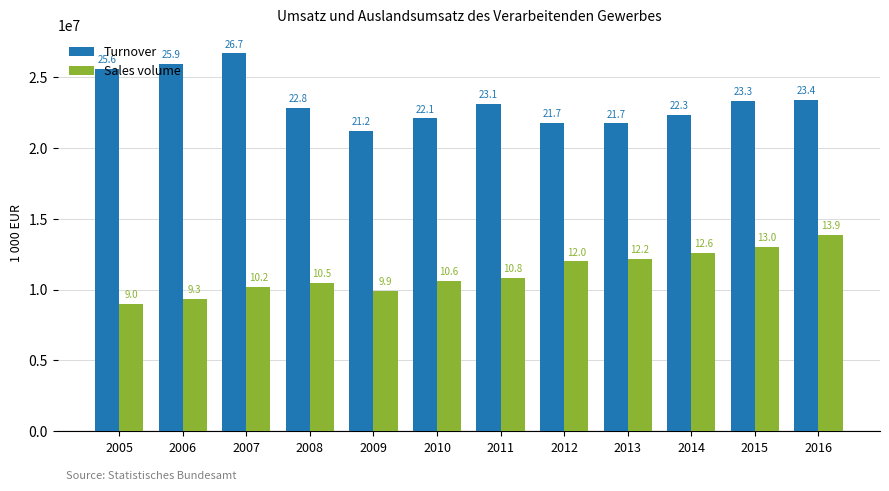

How many bars are there in each group?

2